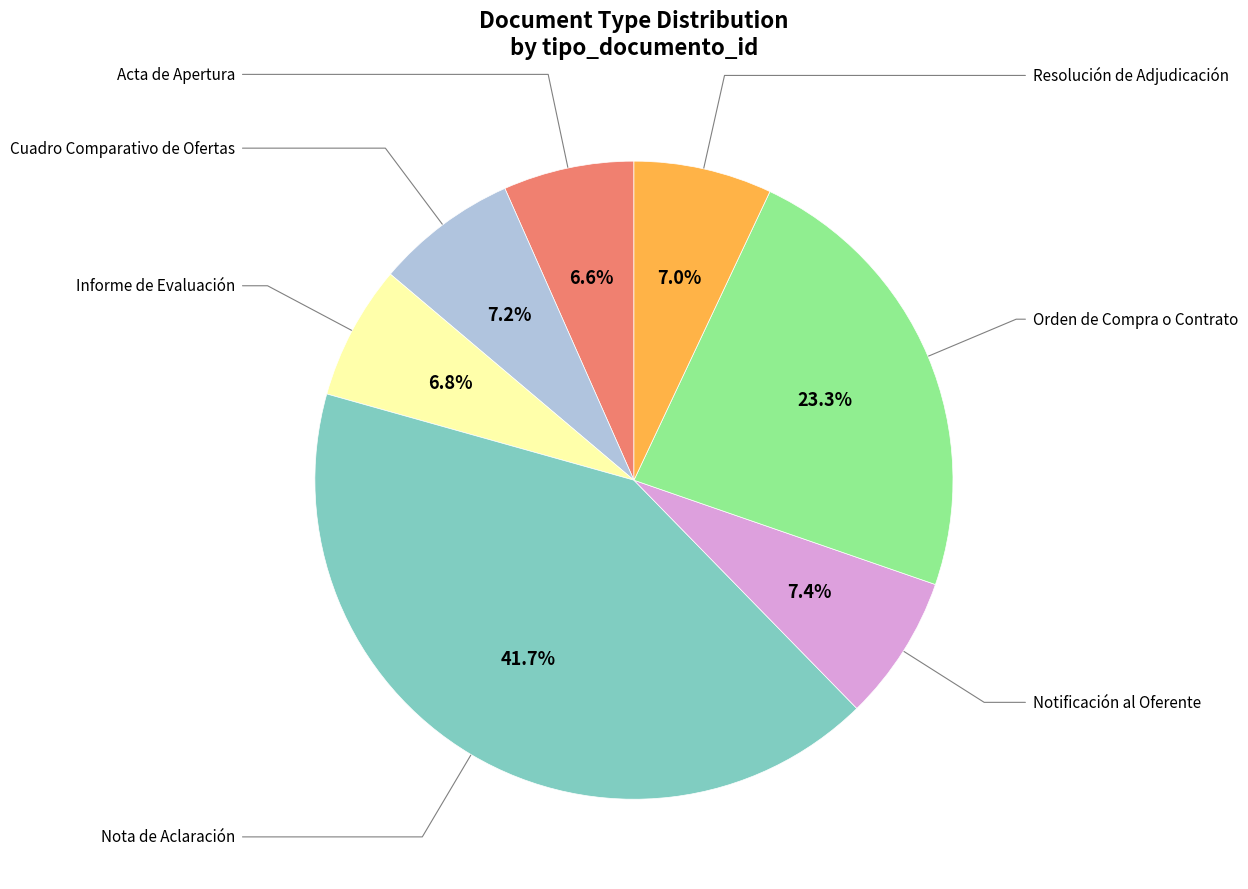

Is there a majority slice in this chart?

No